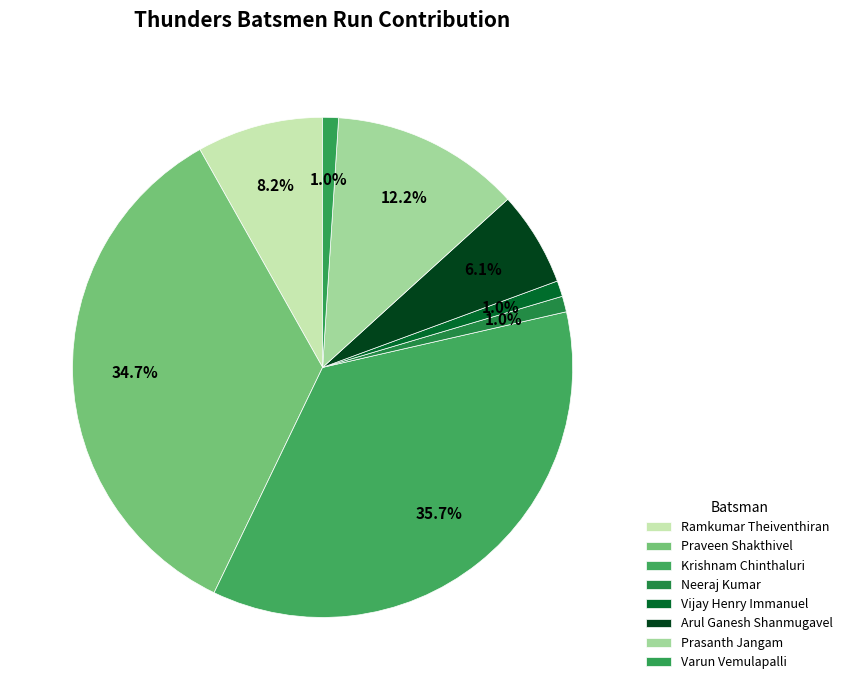

What is the largest slice in the pie chart?

Krishnam Chinthaluri